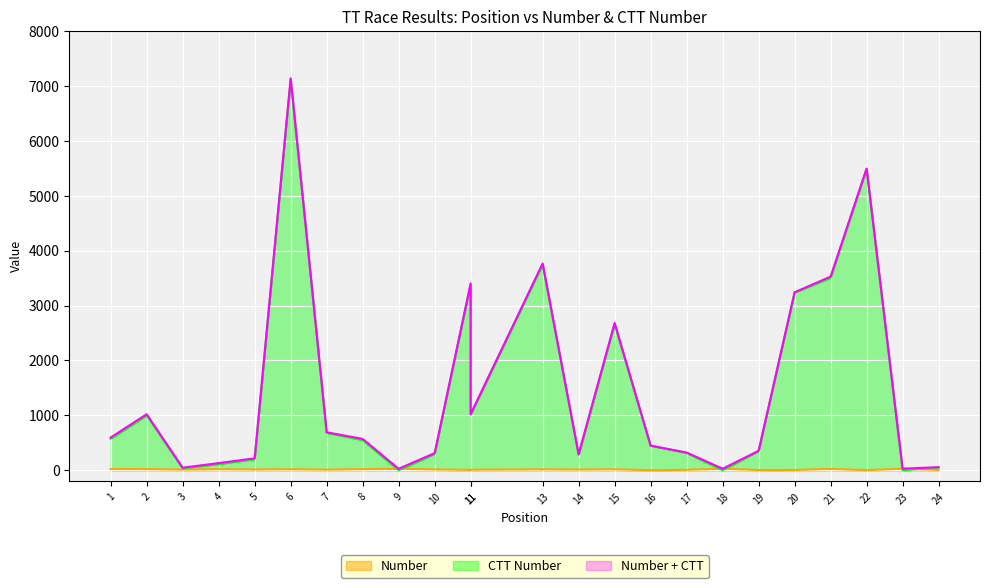

At which label is Number closest to 15?

10